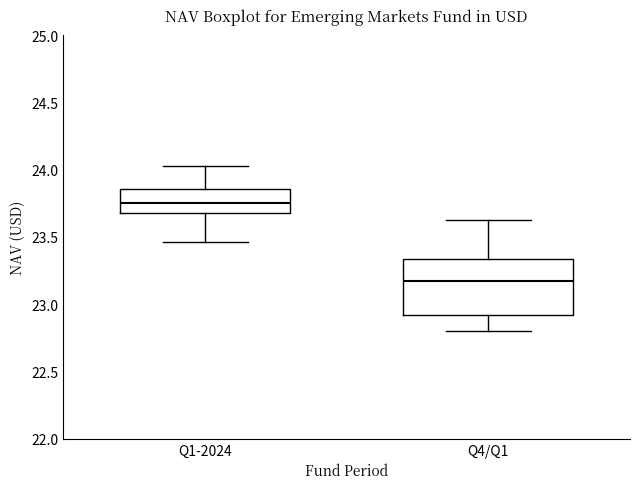

Which box's median line is the highest?

Q1-2024